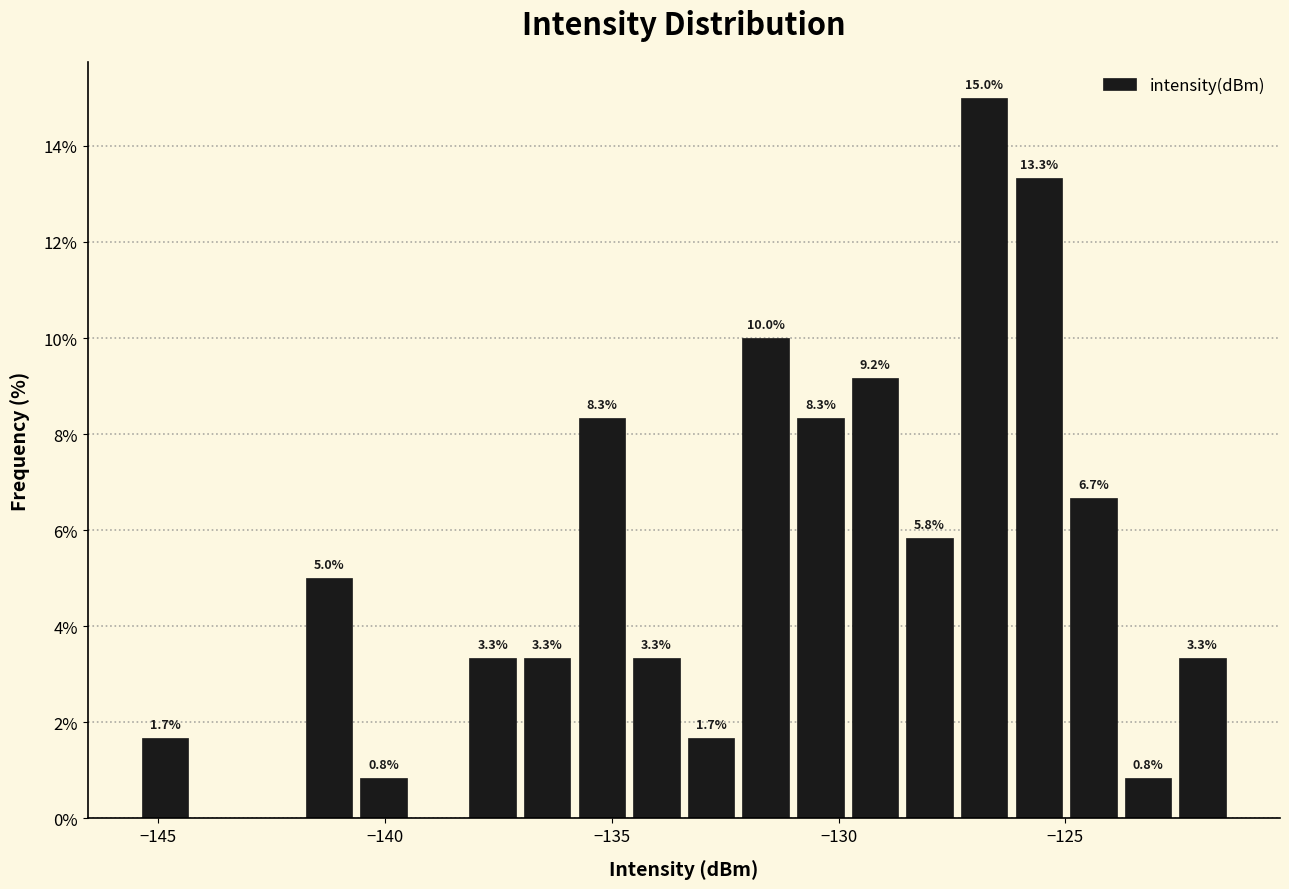

Read against the x-axis, roughly where is the centre of the tallest bar?

-127.0